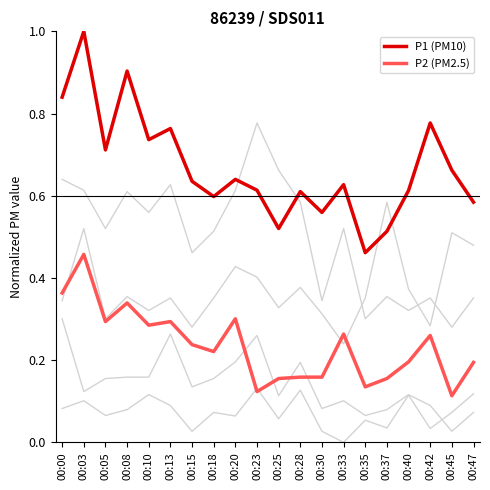

Does the chart display data point markers on the line(s)?

No